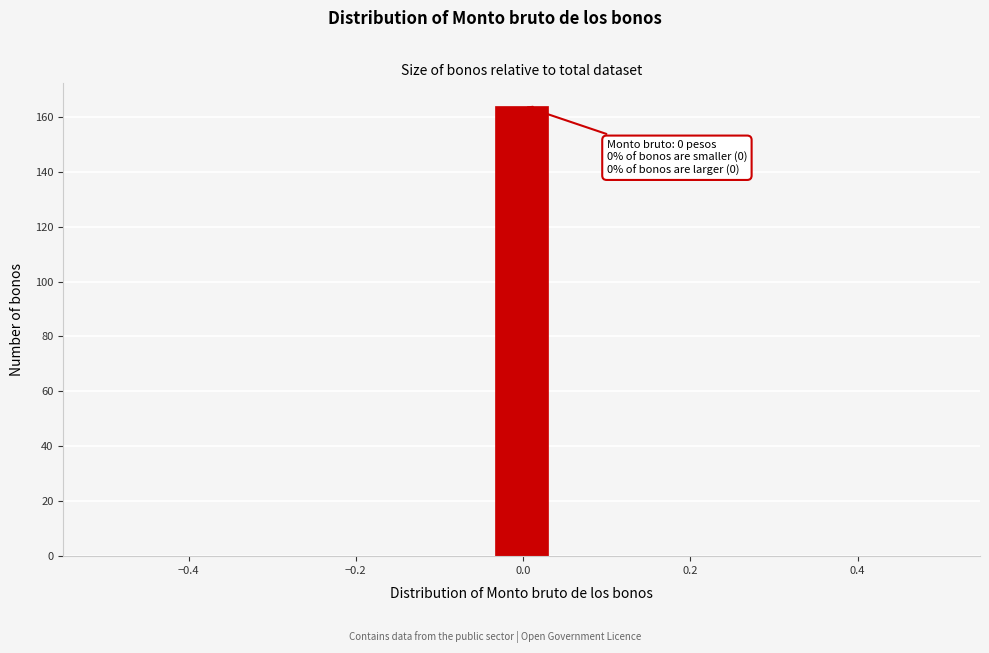

Around what value on the x-axis is the tallest bar? Give the approximate position of its centre, as read against the axis.

0.00